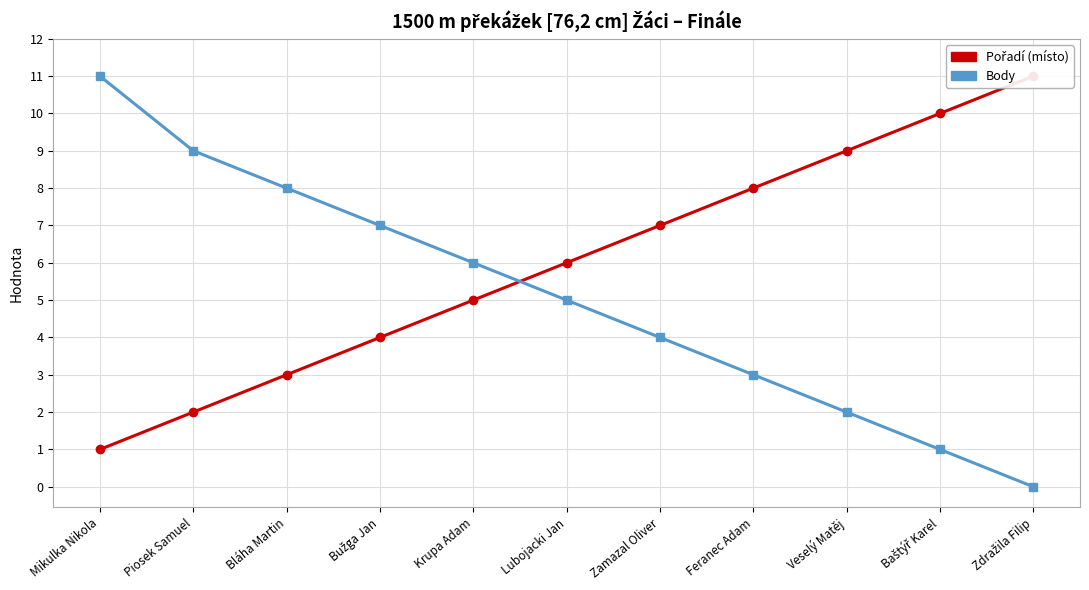

Reading left to right, transcribe all the data shown in this chart.

Pořadí: Mikulka Nikola=1	Piosek Samuel=2	Bláha Martin=3	Bužga Jan=4	Krupa Adam=5	Lubojacki Jan=6	Zamazal Oliver=7	Feranec Adam=8	Veselý Matěj=9	Baštýř Karel=10	Zdražila Filip=11
Body: Mikulka Nikola=11	Piosek Samuel=9	Bláha Martin=8	Bužga Jan=7	Krupa Adam=6	Lubojacki Jan=5	Zamazal Oliver=4	Feranec Adam=3	Veselý Matěj=2	Baštýř Karel=1	Zdražila Filip=0